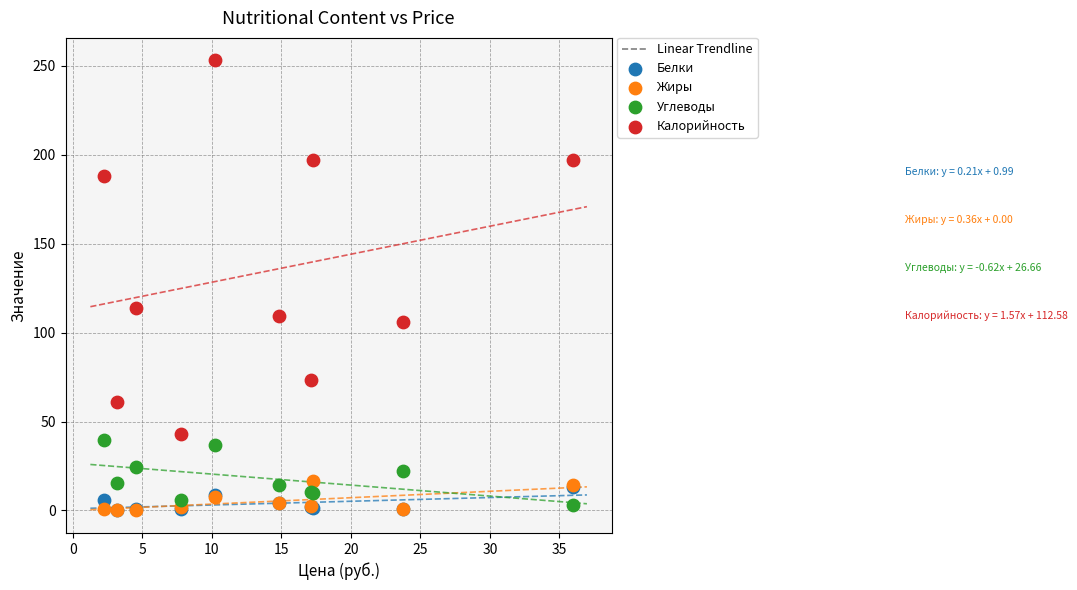

Across all series, what Y value is closest to 126?

113.6